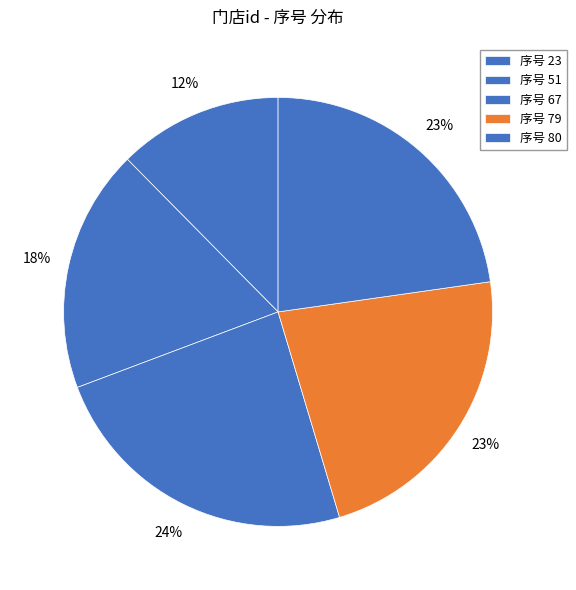

How many segments does this pie chart have?

5